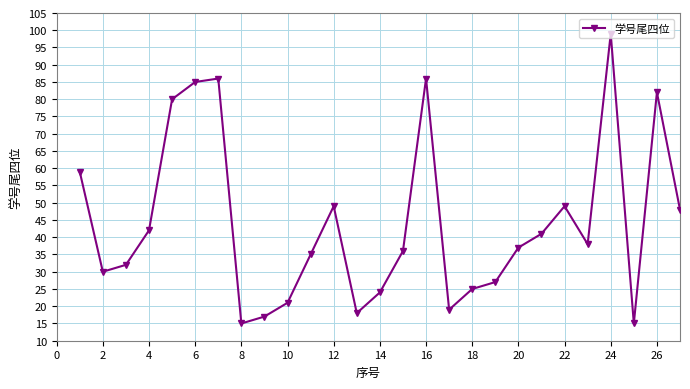

How many lines are shown in the chart?

1